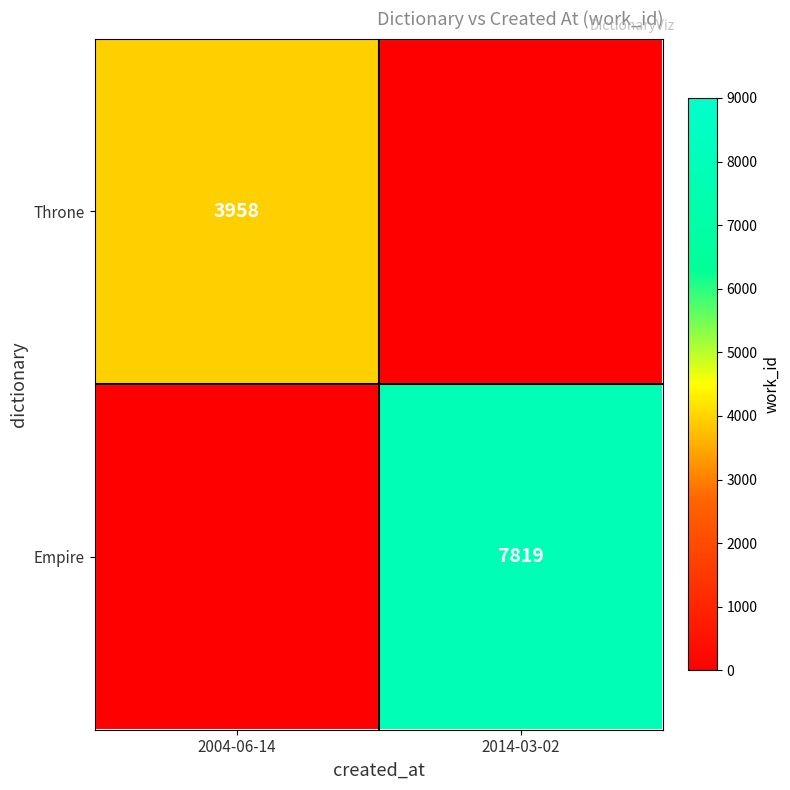

What is the total value across all series at 2014-03-02?

7819